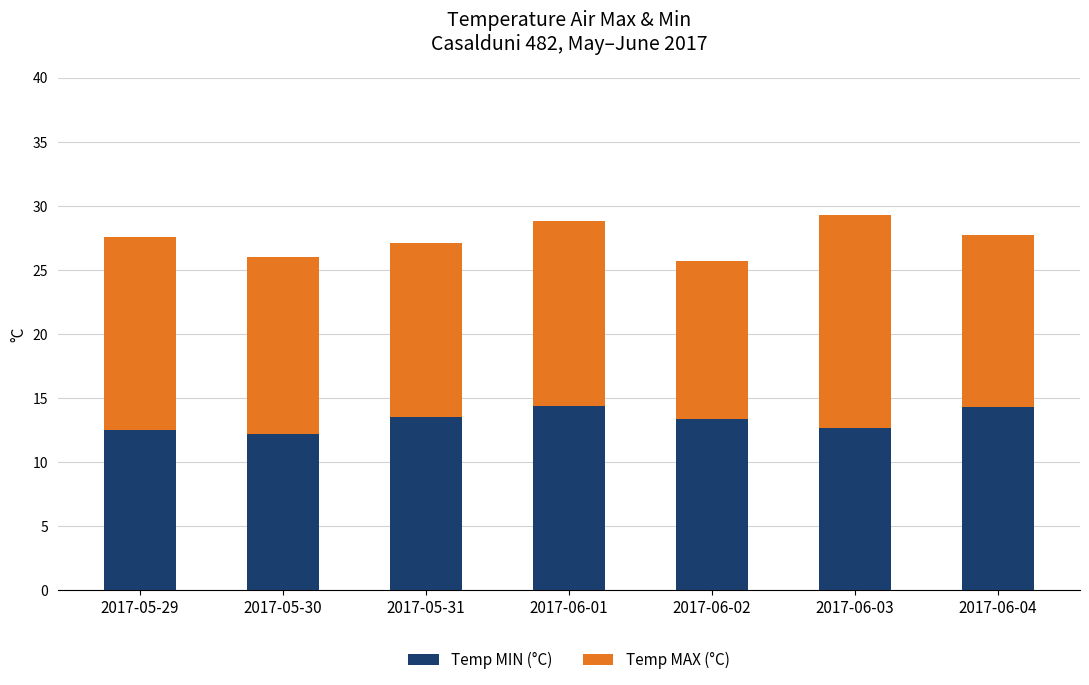

What is the maximum value for Temp MIN (°C)?

14.4